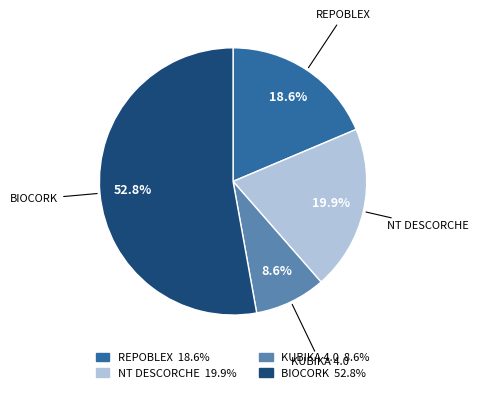

What percentage is NOT represented by KUBIKA 4.0?

91.4%